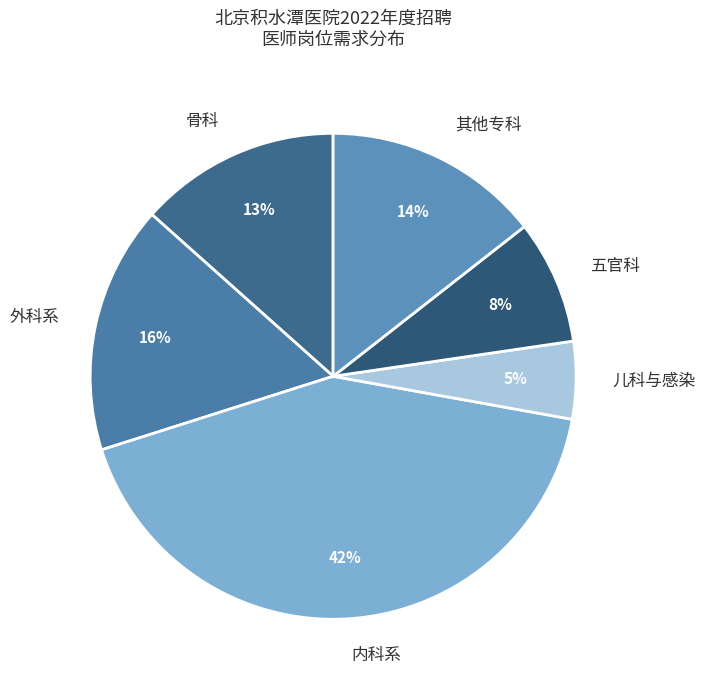

To the nearest percent, what is the difference between the 骨科 and 外科系 slice percentages?

3%